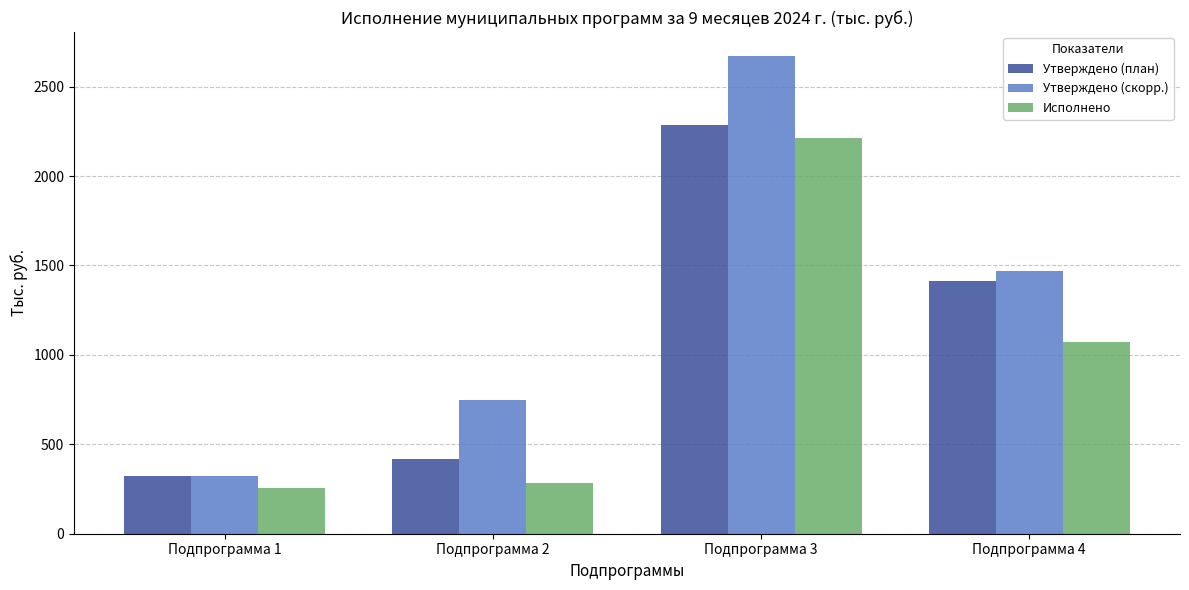

How many groups of bars are there?

4